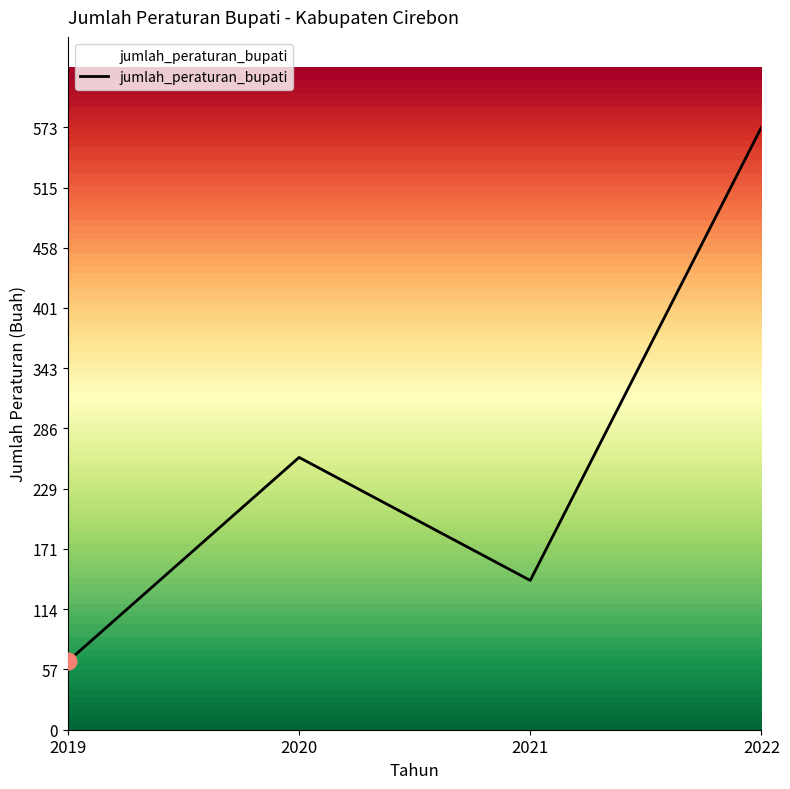

What is the greatest value displayed?

573